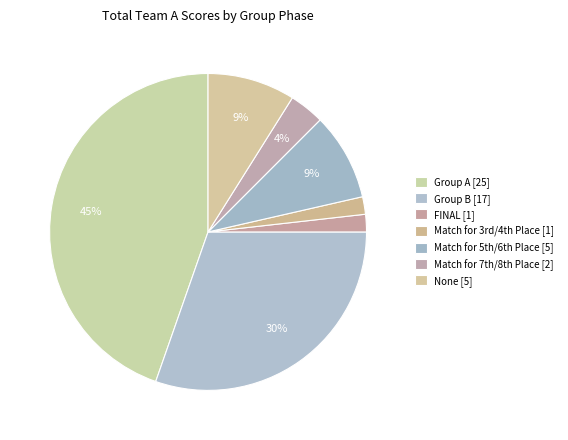

Count the number of slices in the pie.

7